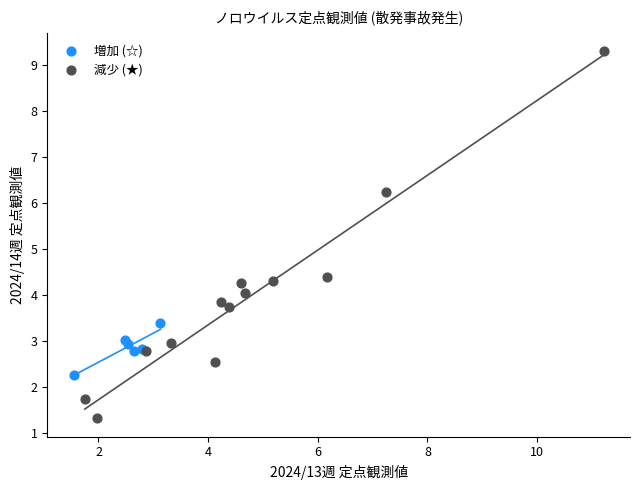

Which series has the largest Y range (max minus min)?

減少 (★)